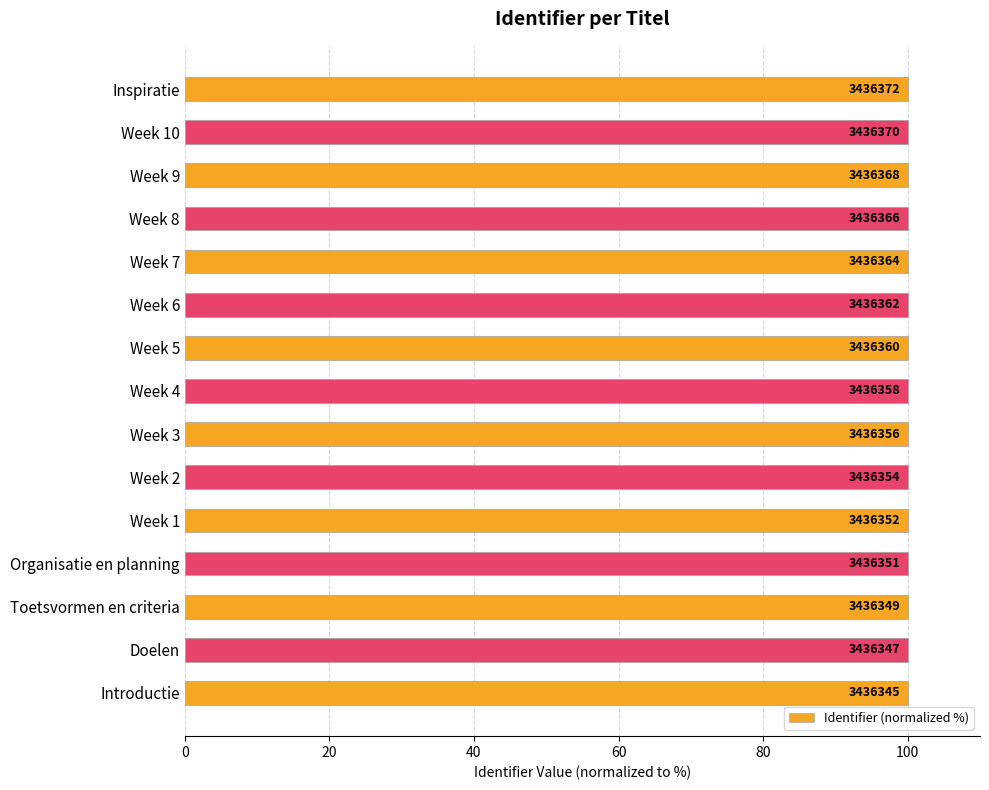

The chart shows a value of 100.0 at Week 9. True or false?

True